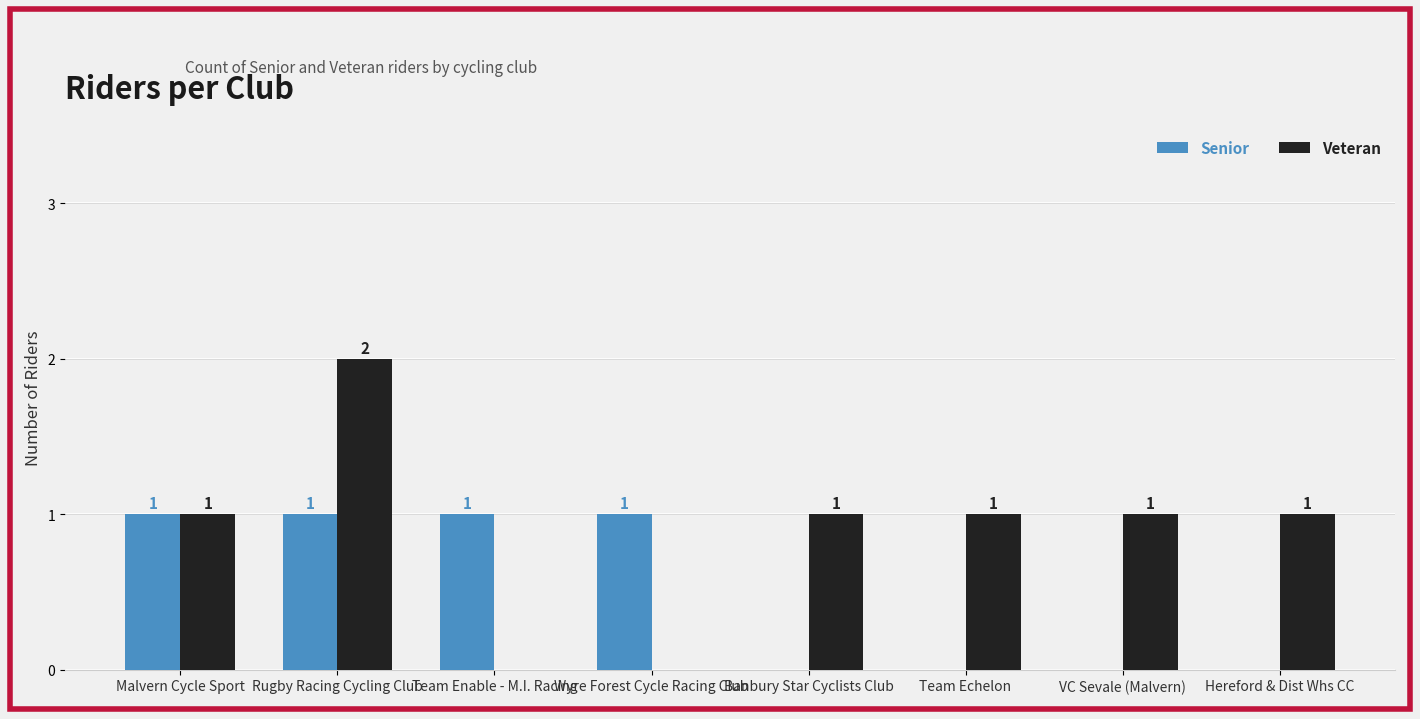

Between Malvern Cycle Sport and Team Echelon, which series saw the biggest shift?

Senior